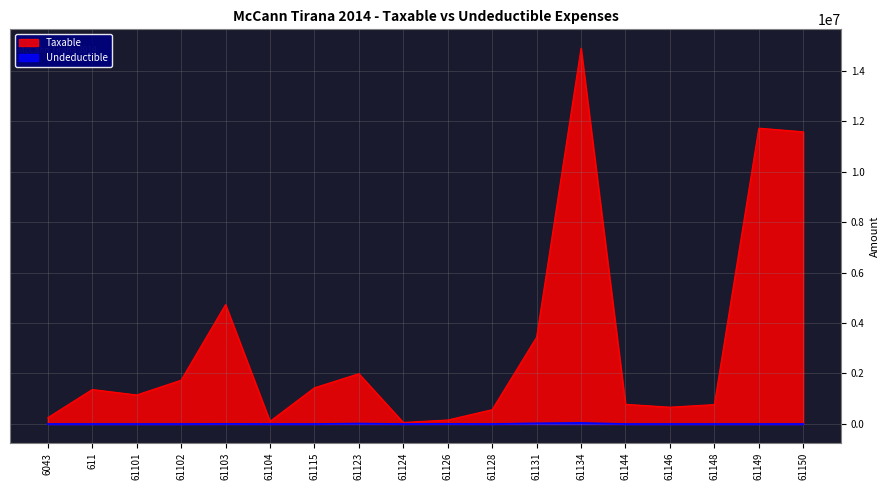

At which category is the sum across all series the highest?

61134